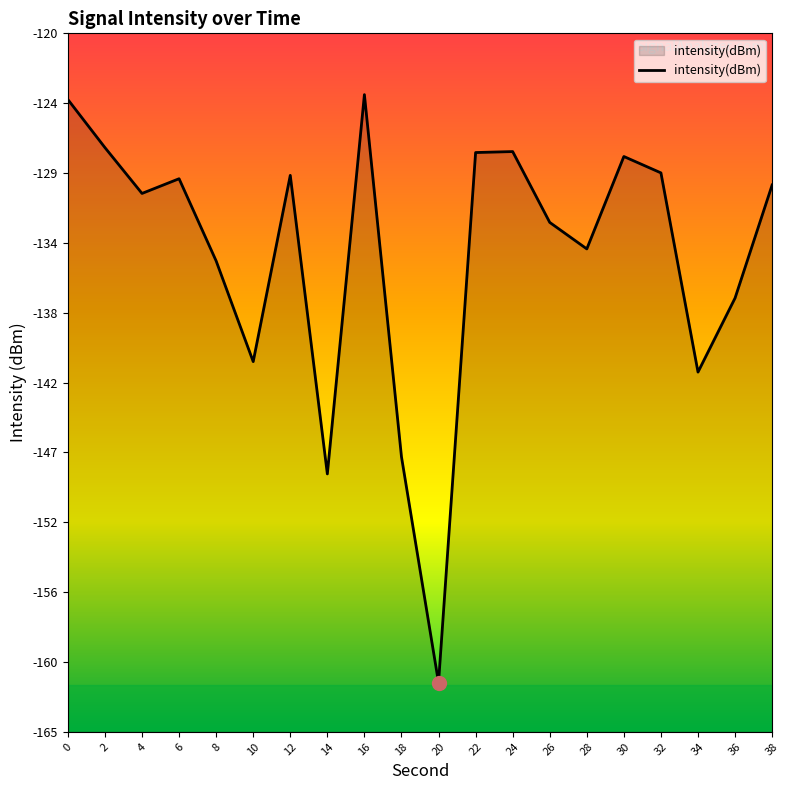

How many distinct data groups are displayed?

1